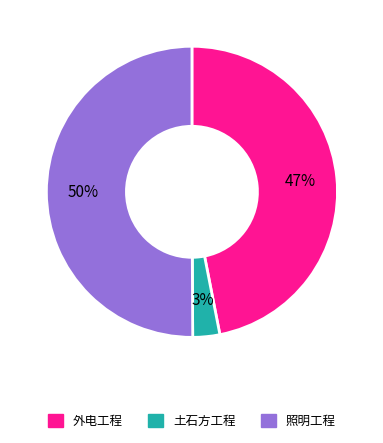

Is 外电工程 the majority of the pie?

No